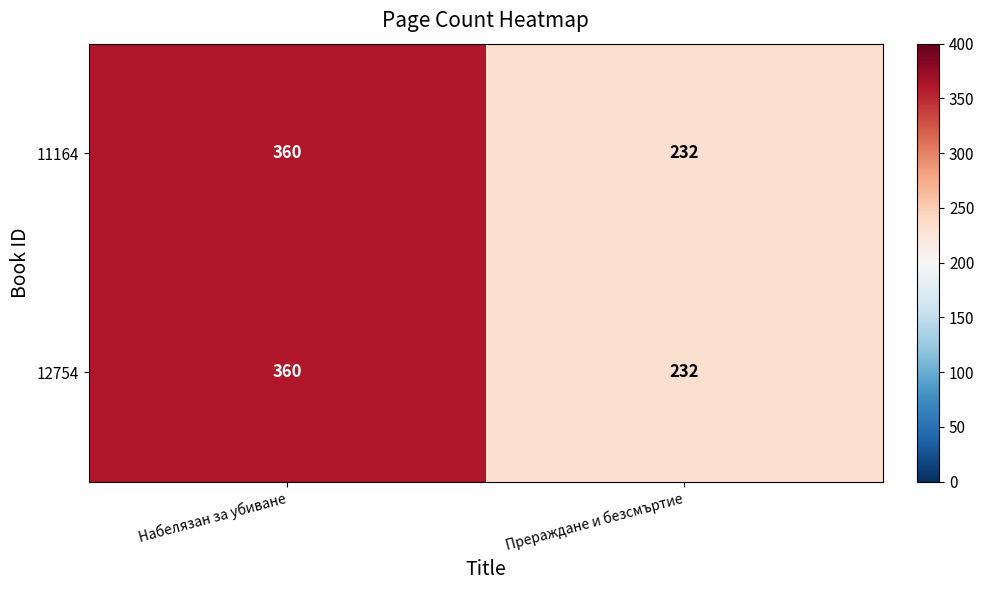

Rank the categories by 11164 value from lowest to highest.

Прераждане и безсмъртие, Набелязан за убиване